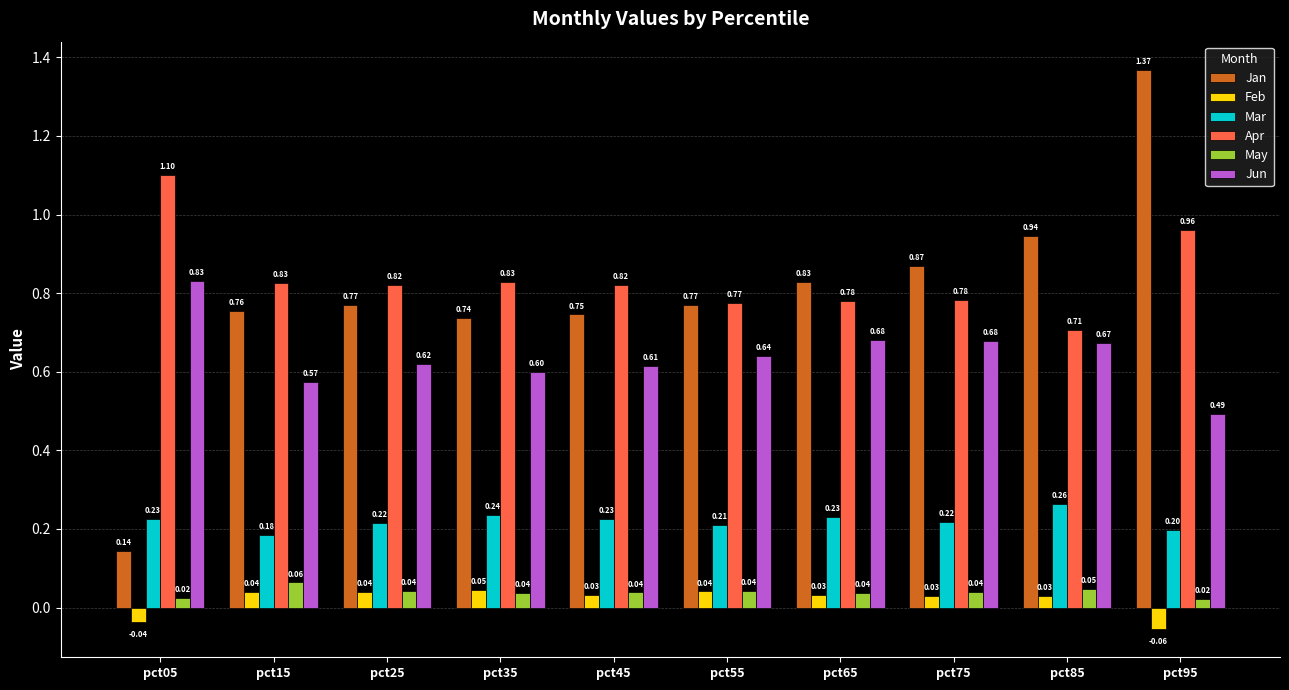

At which category is the sum across all series the highest?

pct95